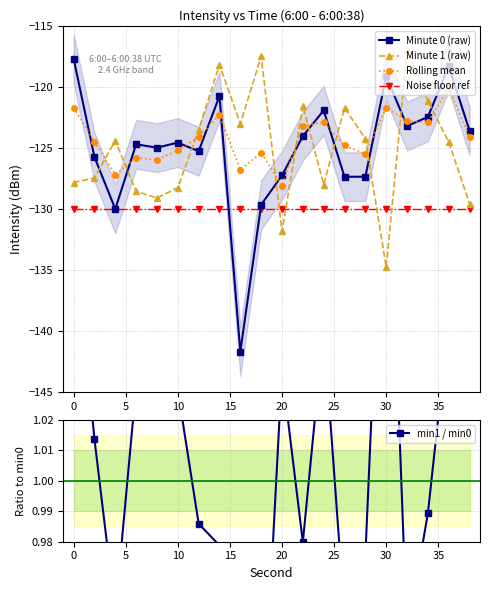

How many data points in Rolling mean are less than -124?

12